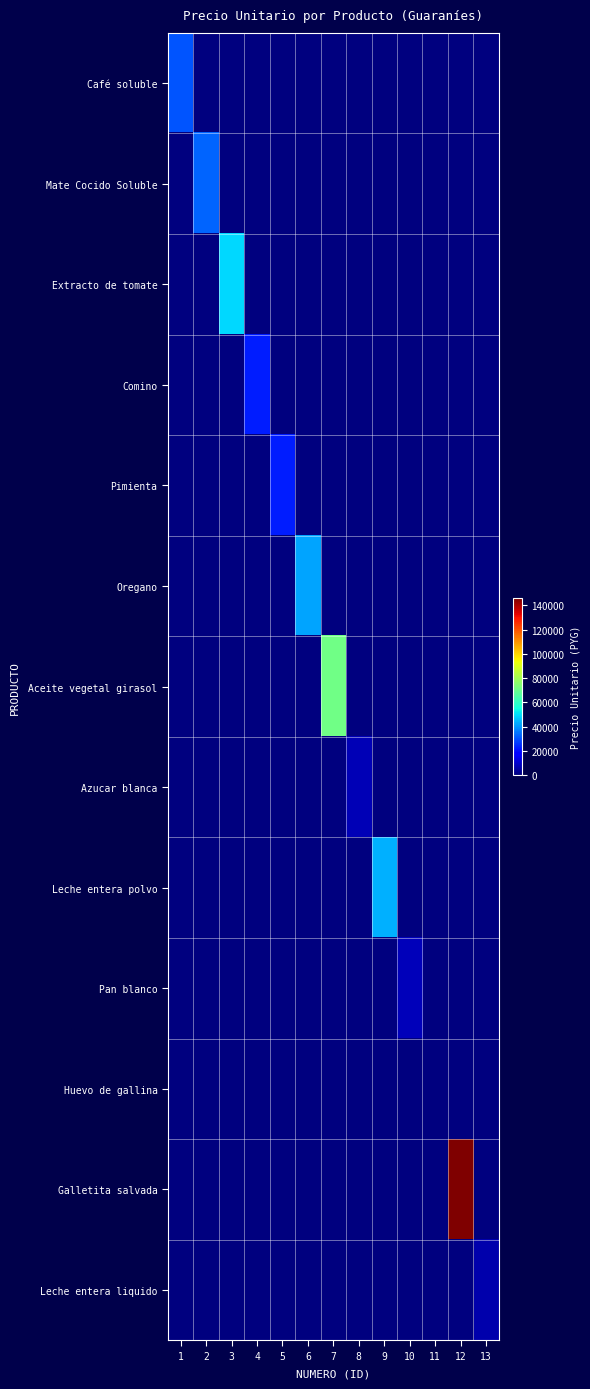

Reading left to right, list all the values displayed in this chart.

Café soluble: 1=30312	2=0	3=0	4=0	5=0	6=0	7=0	8=0	9=0	10=0	11=0	12=0	13=0
Mate Cocido Soluble: 1=0	2=33000	3=0	4=0	5=0	6=0	7=0	8=0	9=0	10=0	11=0	12=0	13=0
Extracto de tomate: 1=0	2=0	3=49475	4=0	5=0	6=0	7=0	8=0	9=0	10=0	11=0	12=0	13=0
Comino: 1=0	2=0	3=0	4=22500	5=0	6=0	7=0	8=0	9=0	10=0	11=0	12=0	13=0
Pimienta: 1=0	2=0	3=0	4=0	5=22500	6=0	7=0	8=0	9=0	10=0	11=0	12=0	13=0
Oregano: 1=0	2=0	3=0	4=0	5=0	6=42000	7=0	8=0	9=0	10=0	11=0	12=0	13=0
Aceite vegetal girasol: 1=0	2=0	3=0	4=0	5=0	6=0	7=71250	8=0	9=0	10=0	11=0	12=0	13=0
Azucar blanca: 1=0	2=0	3=0	4=0	5=0	6=0	7=0	8=6900	9=0	10=0	11=0	12=0	13=0
Leche entera polvo: 1=0	2=0	3=0	4=0	5=0	6=0	7=0	8=0	9=43800	10=0	11=0	12=0	13=0
Pan blanco: 1=0	2=0	3=0	4=0	5=0	6=0	7=0	8=0	9=0	10=7500	11=0	12=0	13=0
Huevo de gallina: 1=0	2=0	3=0	4=0	5=0	6=0	7=0	8=0	9=0	10=0	11=525	12=0	13=0
Galletita salvada: 1=0	2=0	3=0	4=0	5=0	6=0	7=0	8=0	9=0	10=0	11=0	12=146070	13=0
Leche entera liquido: 1=0	2=0	3=0	4=0	5=0	6=0	7=0	8=0	9=0	10=0	11=0	12=0	13=6075